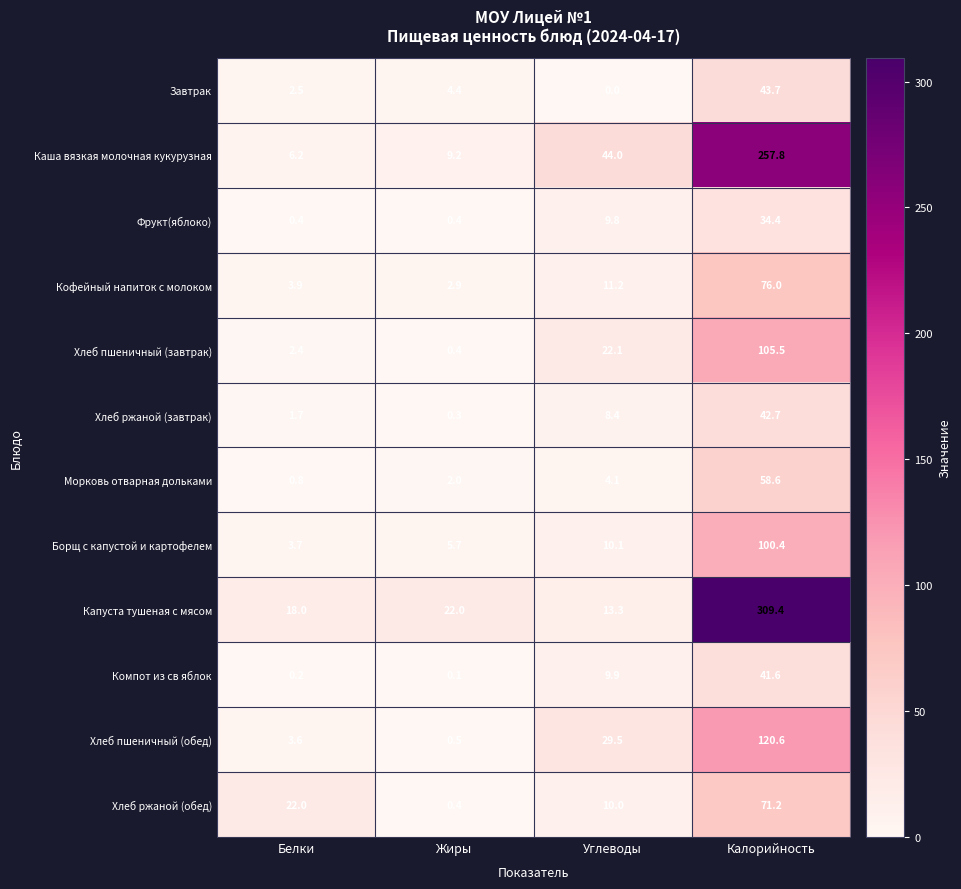

What is the difference between the Хлеб ржаной (обед) values at Калорийность and Жиры?

70.8